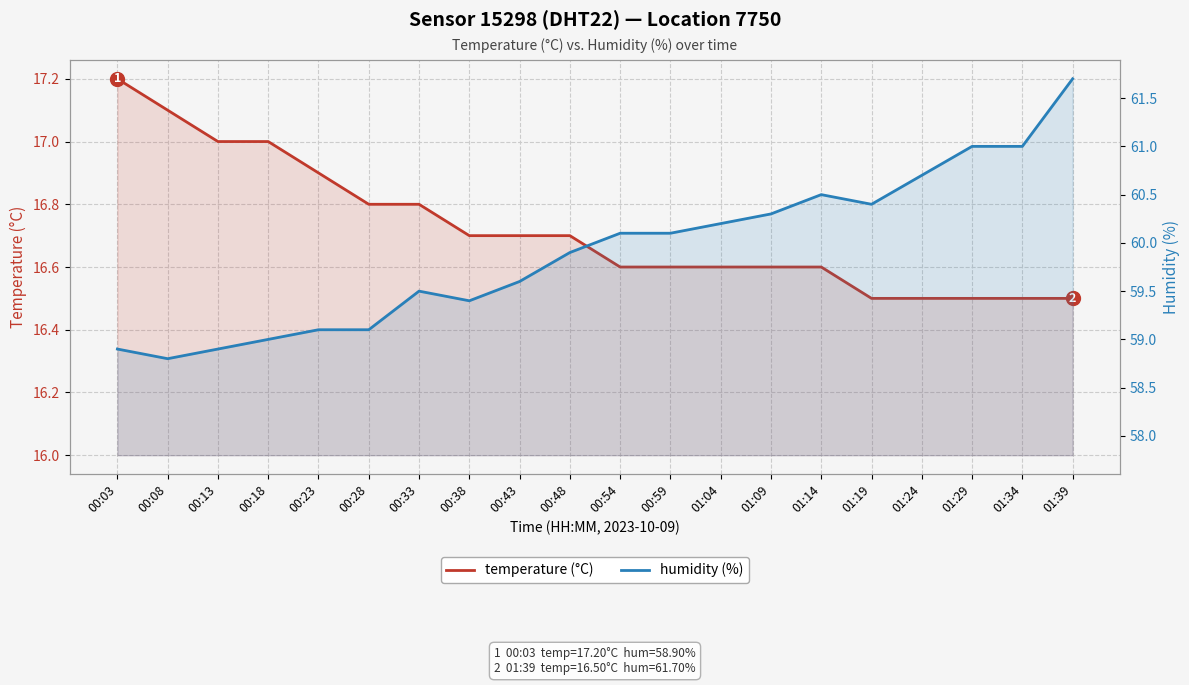

Rank the series at 00:03 from lowest to highest value.

temperature (°C), humidity (%)